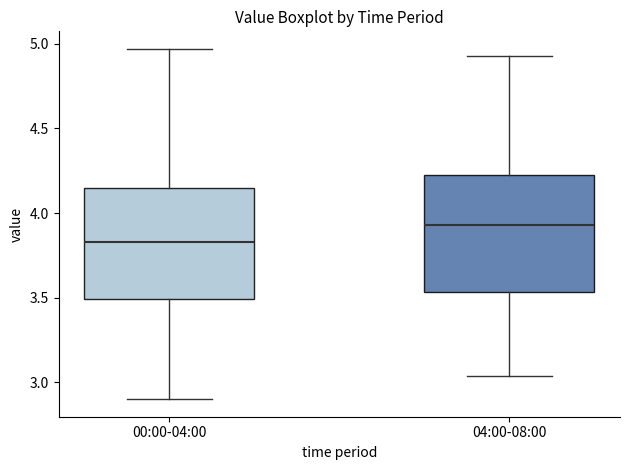

Where does the median line of the box for 00:00-04:00 sit on the y-axis? The values are not printed on the chart, so give them approximately, as read against the axis.

3.85